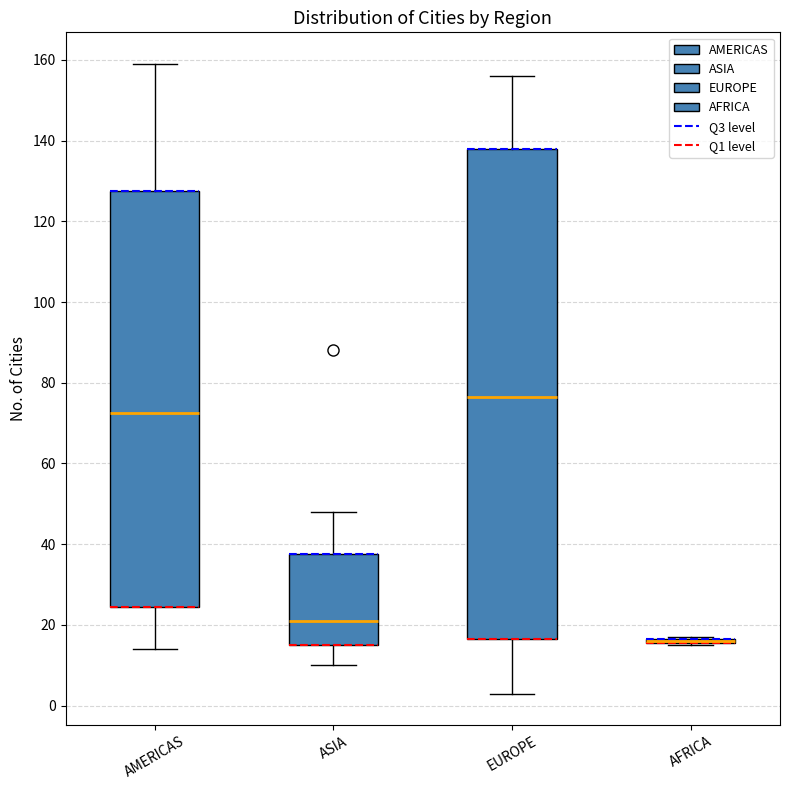

Where does the upper whisker of the box for AMERICAS end on the y-axis? The values are not printed on the chart, so give them approximately, as read against the axis.

160